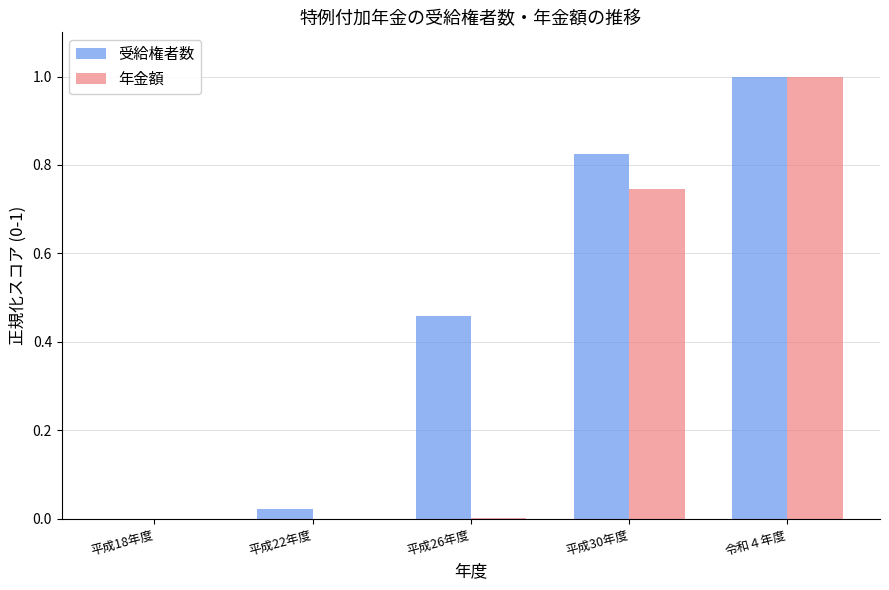

What is the sum of all 年金額 values?

1.7